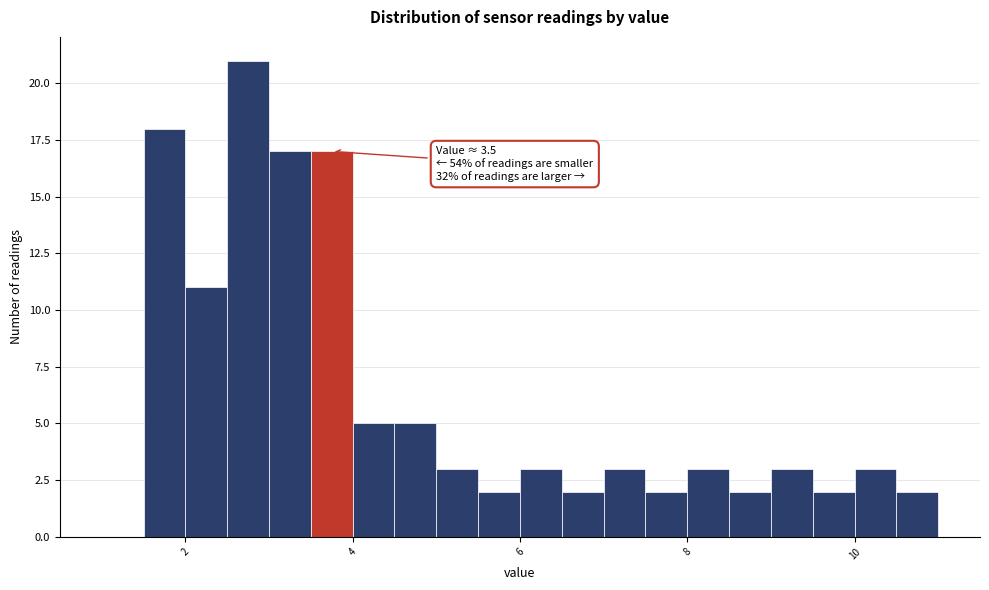

Around what value on the x-axis is the tallest bar? Give the approximate position of its centre, as read against the axis.

2.8